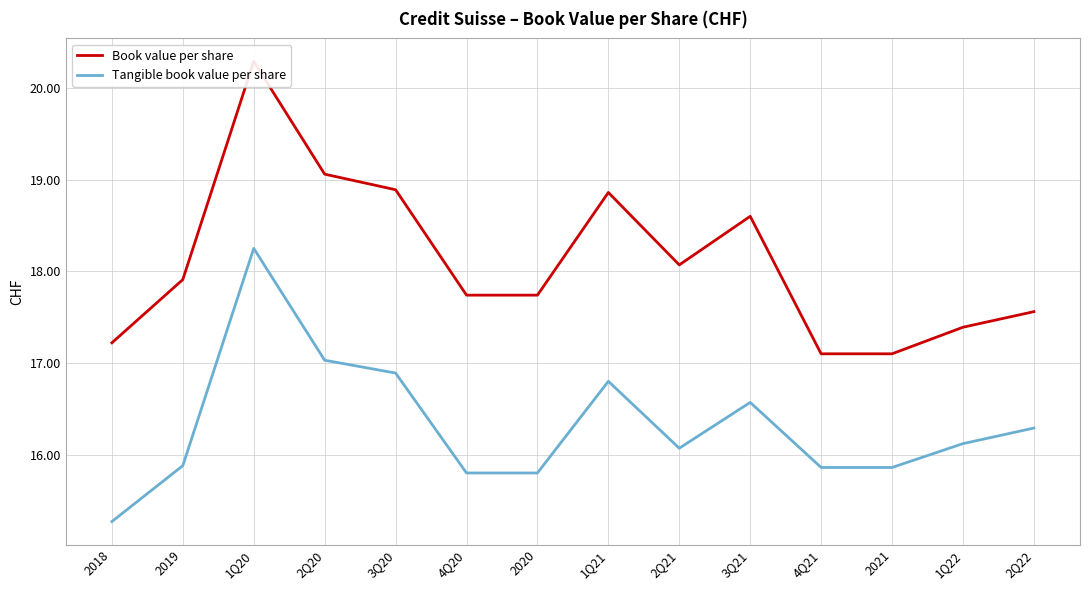

At which category is the sum across all series the highest?

1Q20